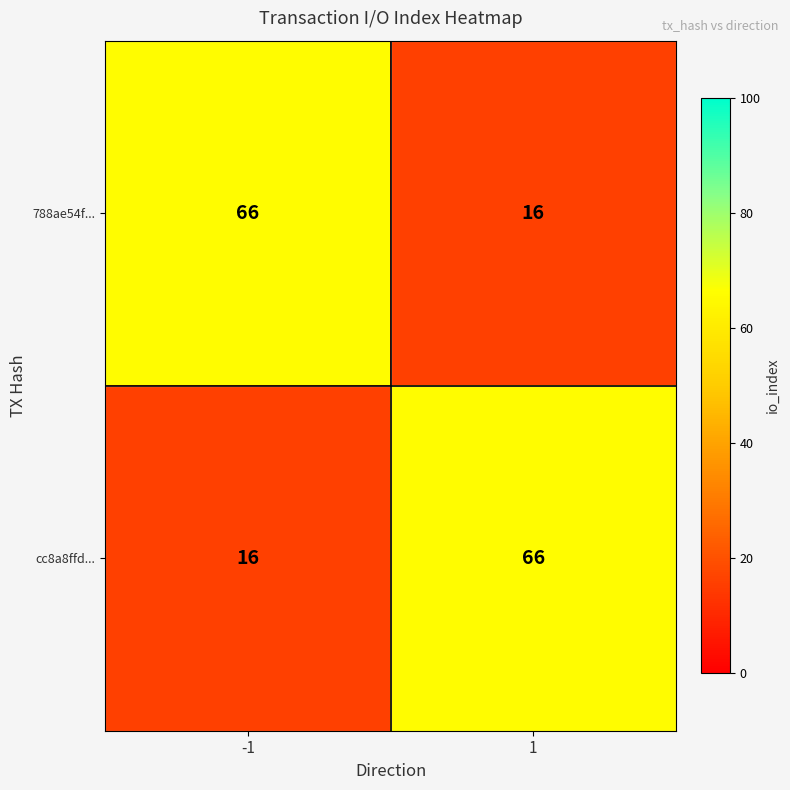

List the labels in order of cc8a8ffd... value, largest first.

1, -1